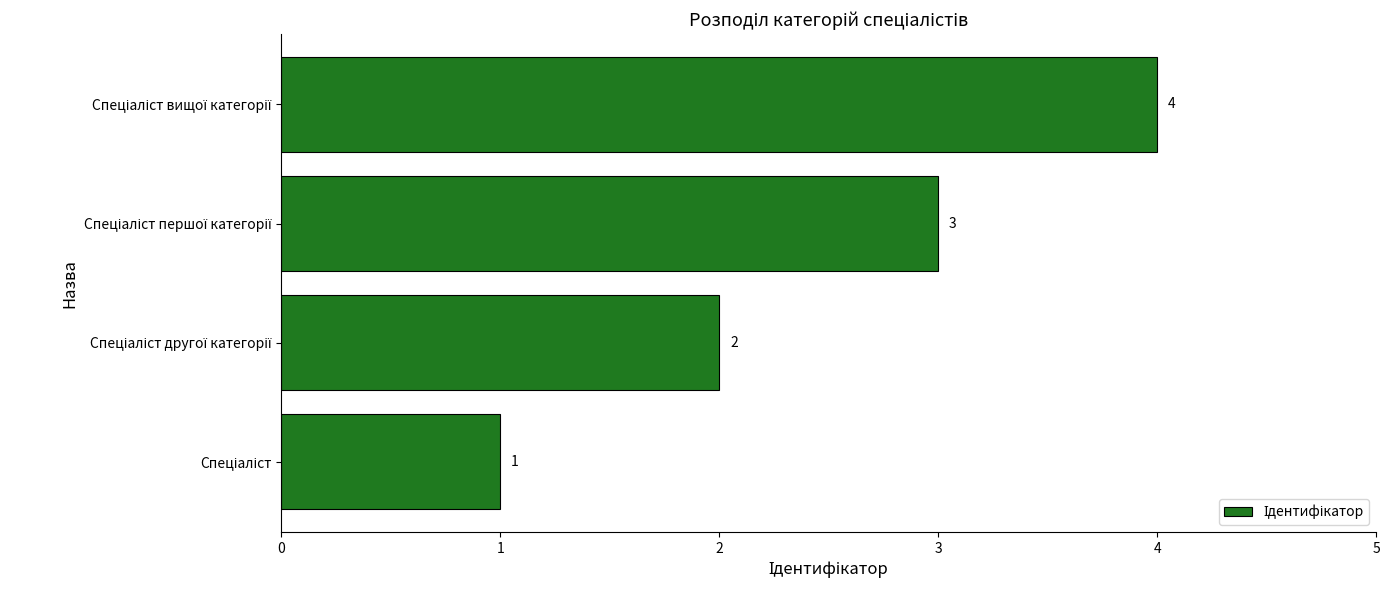

What is the difference between the maximum and minimum values?

3